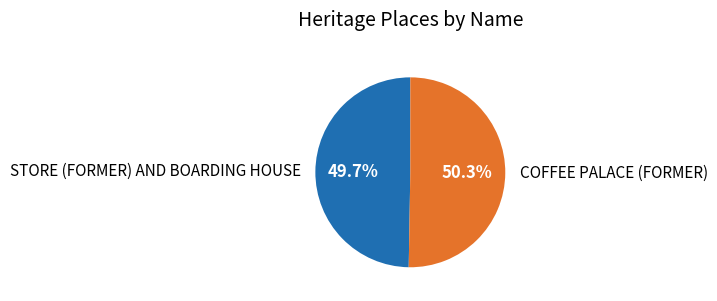

Is COFFEE PALACE (FORMER) the majority of the pie?

Yes